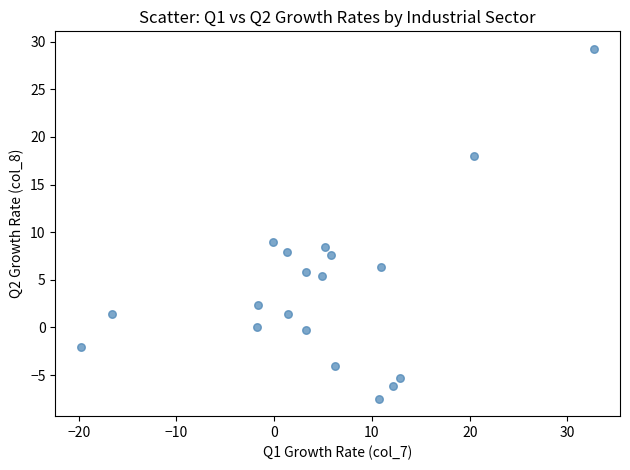

What is the range of Y values (max minus min)?

36.7